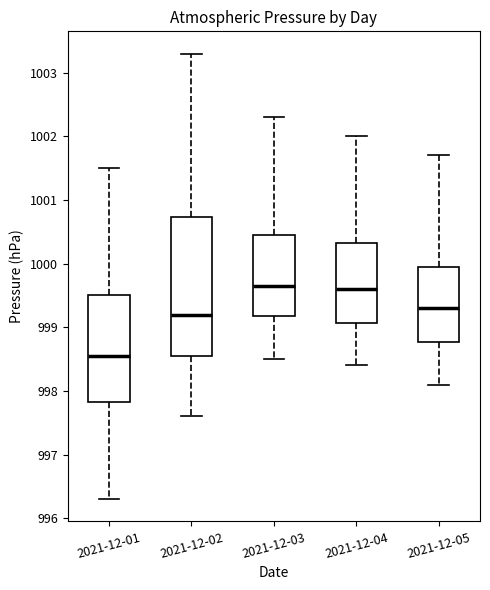

Reading left to right, transcribe this box plot: for each box, give where its median line is, the range the box spans, and where its two whiskers end, as read against the y-axis. The values are not printed on the chart, so give them approximately, as read against the axis.

2021-12-01: median 998.6, box 997.8 to 999.5, whiskers 996.3 to 1001.5
2021-12-02: median 999.2, box 998.6 to 1000.7, whiskers 997.6 to 1003.3
2021-12-03: median 999.7, box 999.2 to 1000.5, whiskers 998.5 to 1002.3
2021-12-04: median 999.6, box 999.1 to 1000.3, whiskers 998.4 to 1002.0
2021-12-05: median 999.3, box 998.8 to 1000.0, whiskers 998.1 to 1001.7